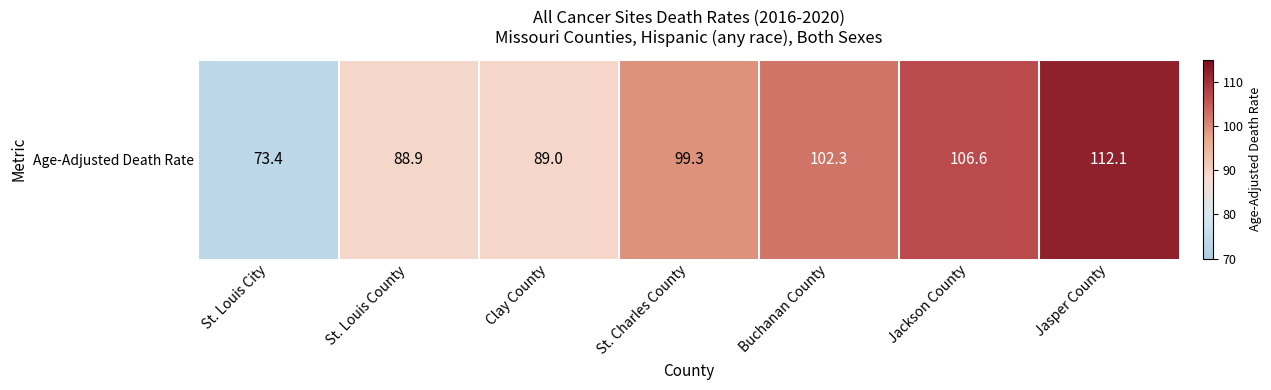

What is the maximum value shown in the chart?

112.1